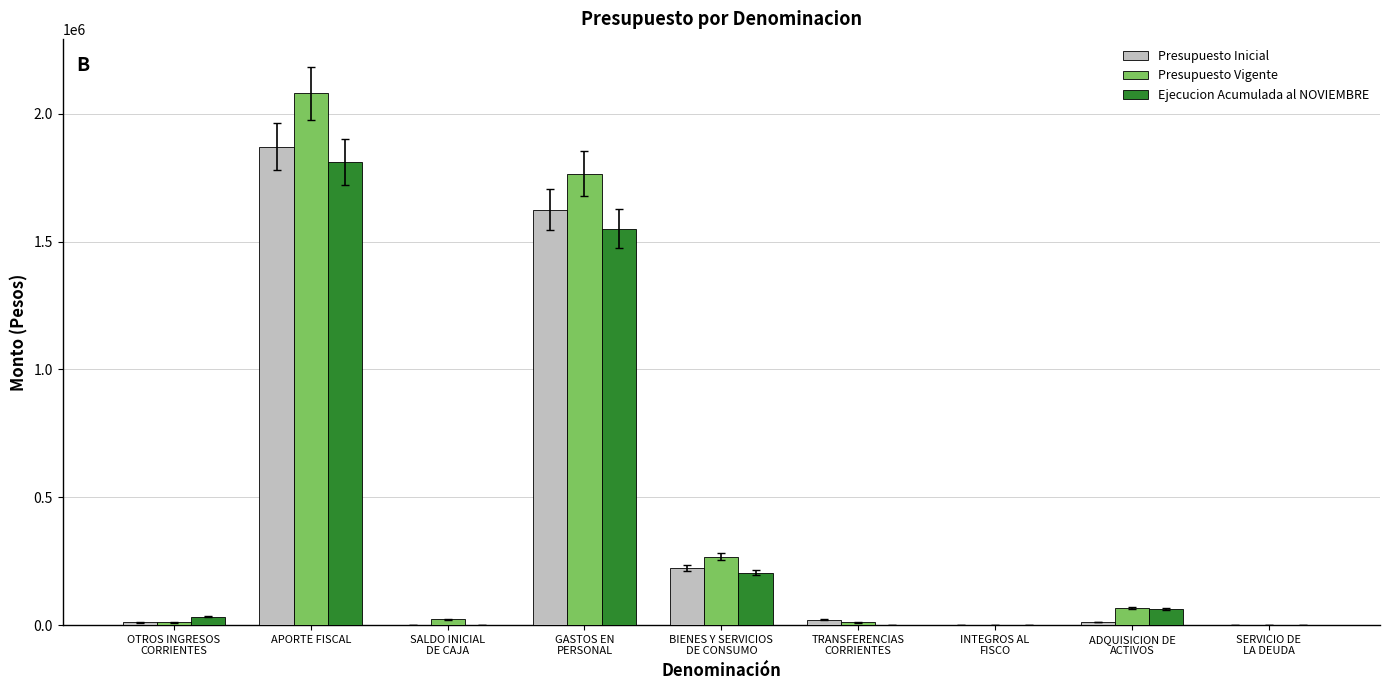

The value of Ejecucion Acumulada al NOVIEMBRE at INTEGROS AL
FISCO is 947346. True or false?

False